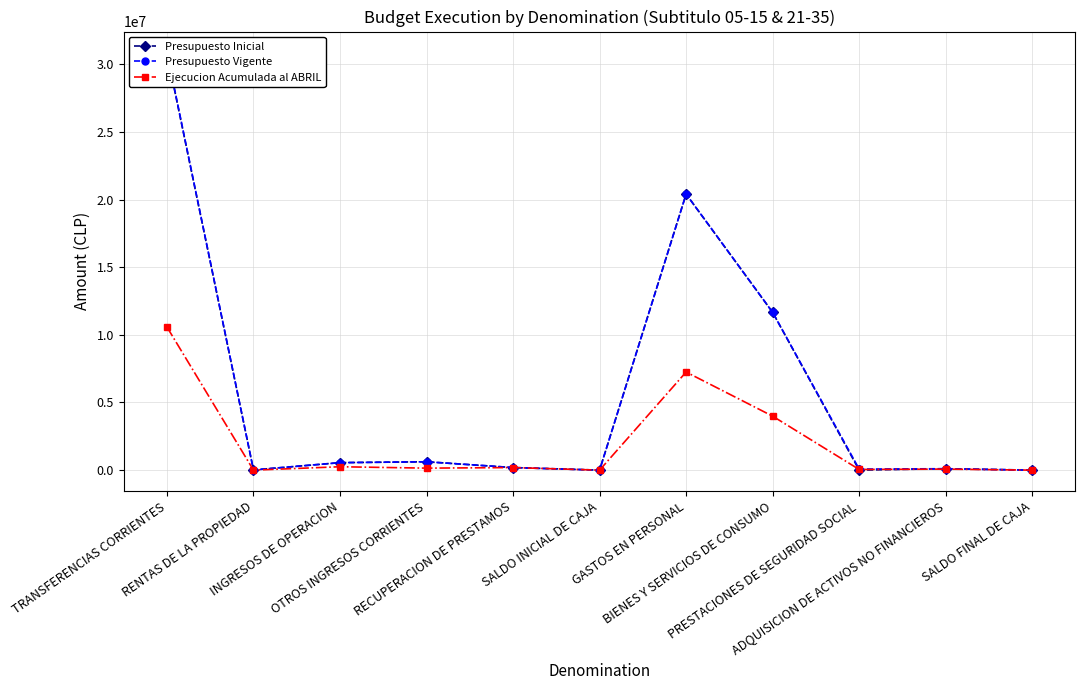

What is the total value across all series at GASTOS EN PERSONAL?

48056037